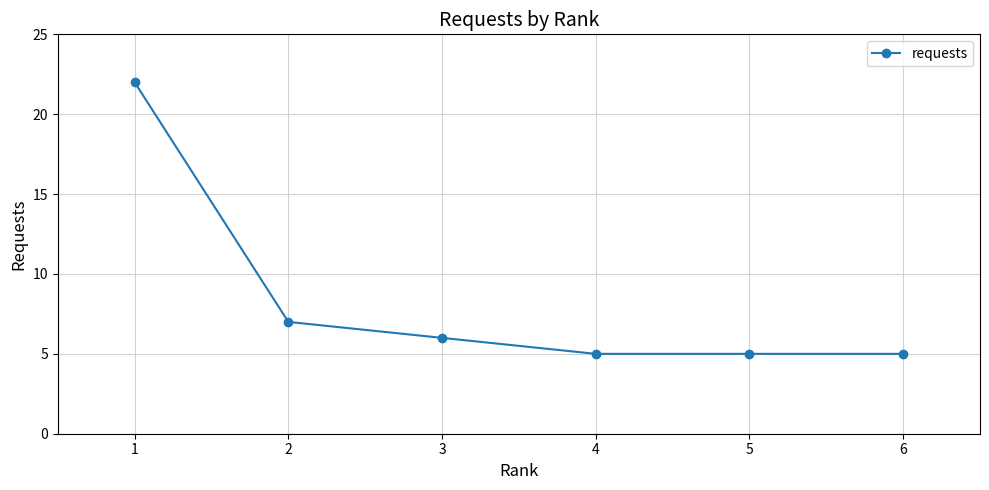

Which has a higher value, 2 or 6?

2